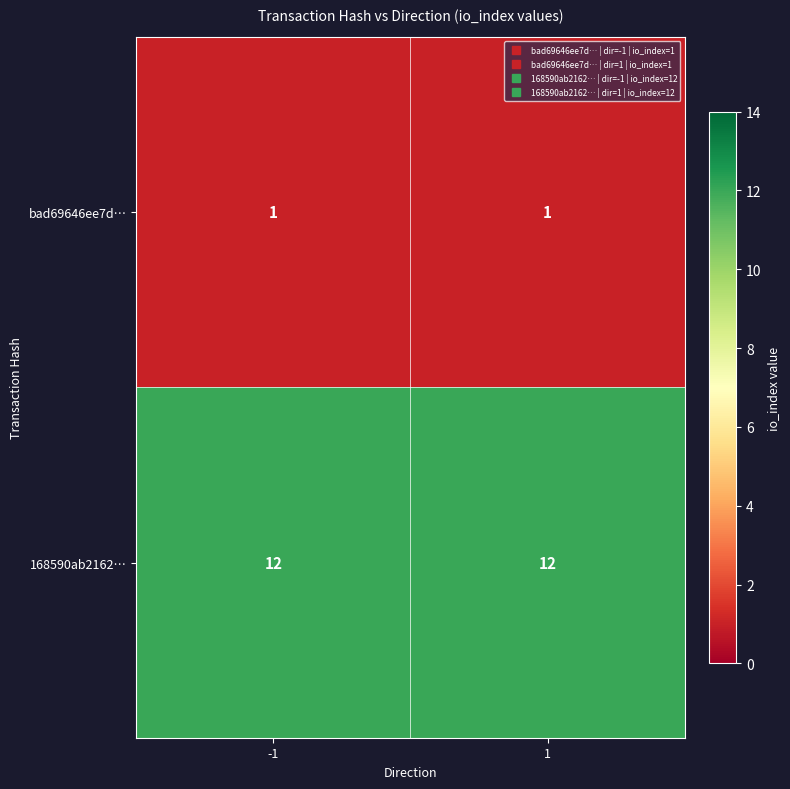

The bad69646ee7d… series shows 1 at 1. True or false?

True